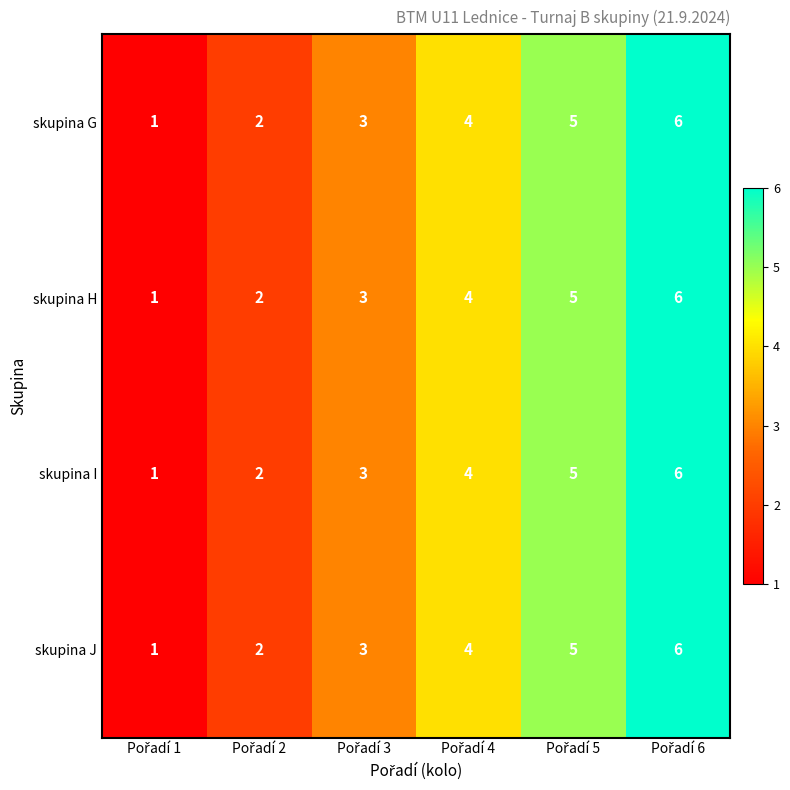

What is the difference between the maximum and second lowest values in the skupina I series?

4